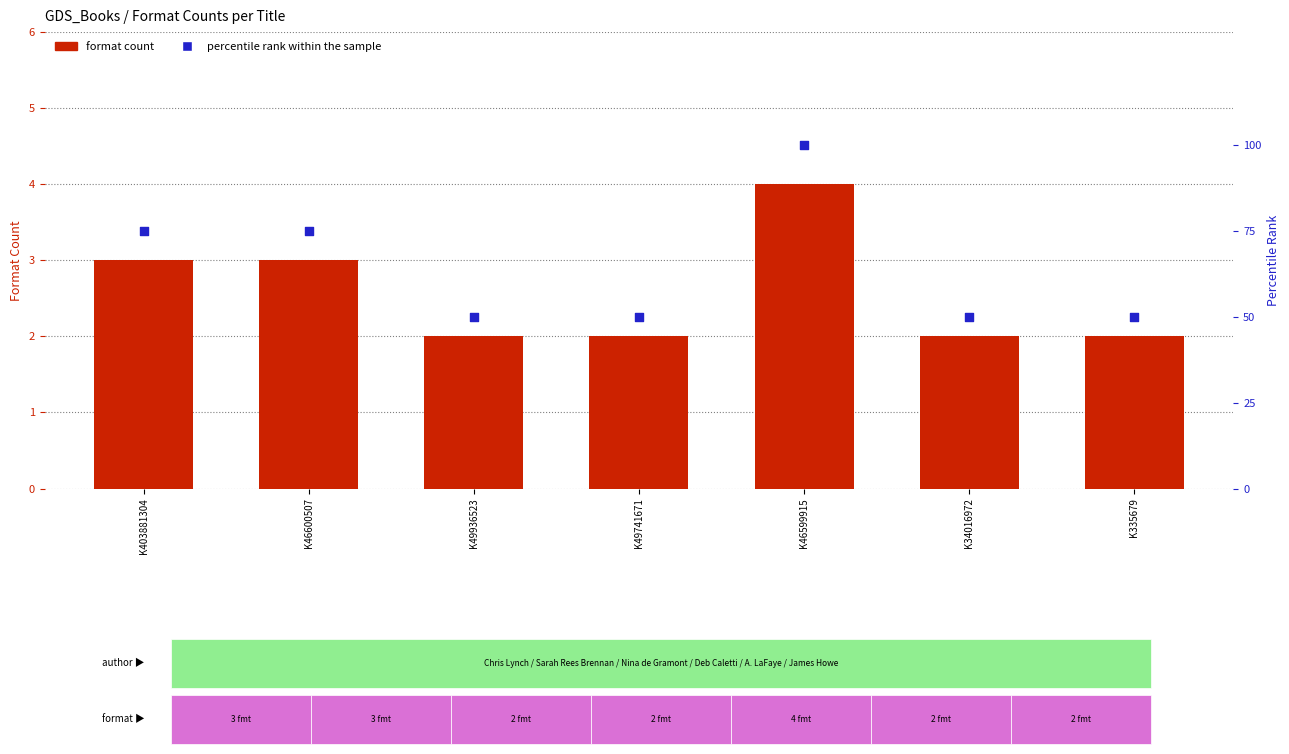

Which series has the largest total across all categories?

percentile rank within the sample